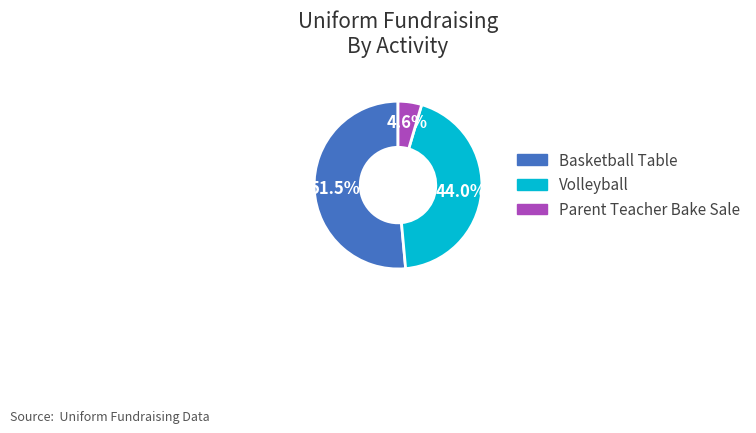

To the nearest percent, what is the difference between the Parent Teacher Bake Sale and Volleyball slice percentages?

39%